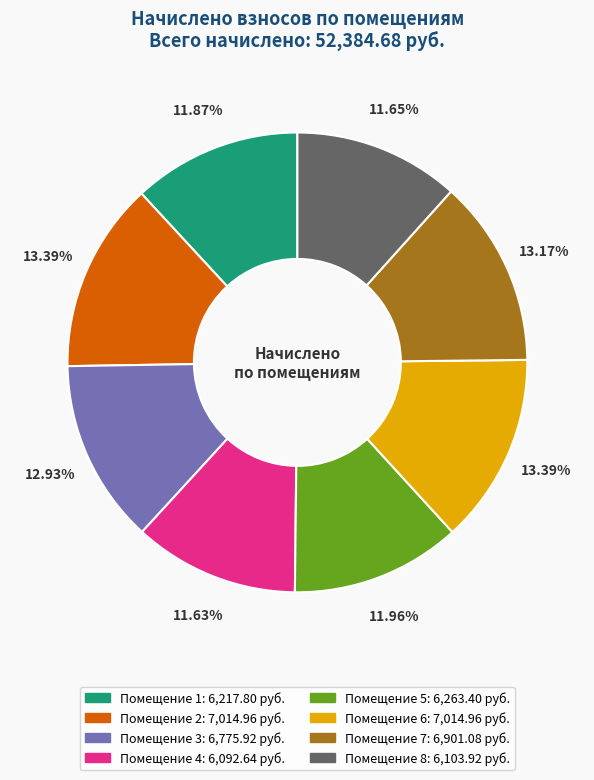

Does any single category account for the majority?

No